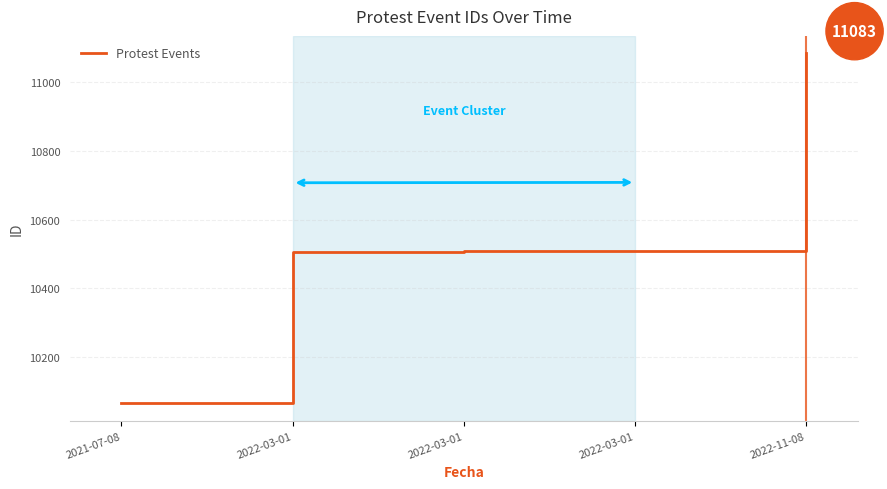

How many values are below 10508?

2